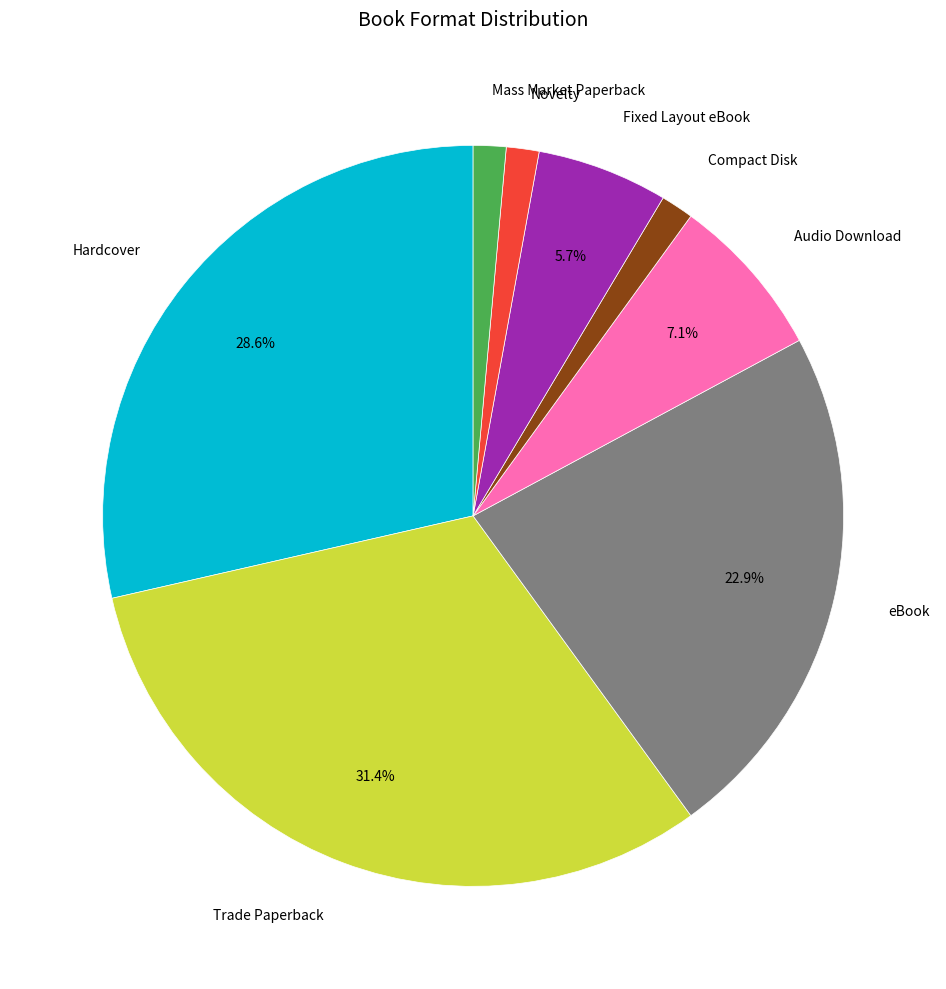

Count the number of slices in the pie.

8